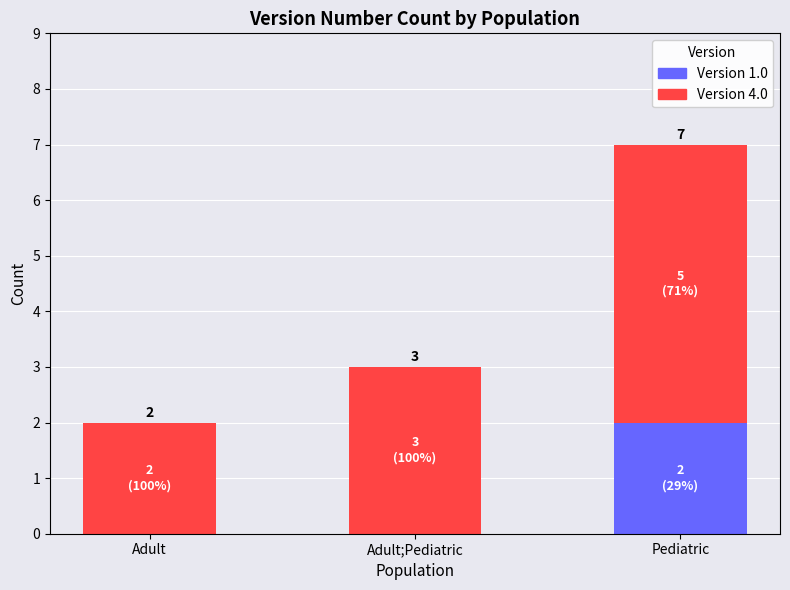

How many Version 1.0 values are between 0 and 2?

3